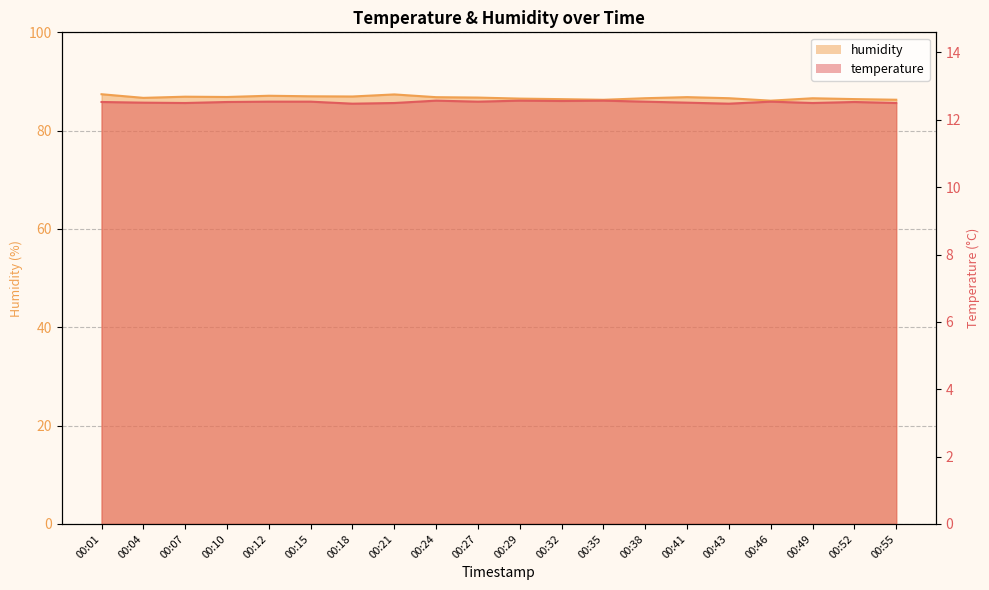

The humidity series shows 125.0 at 00:46. True or false?

False